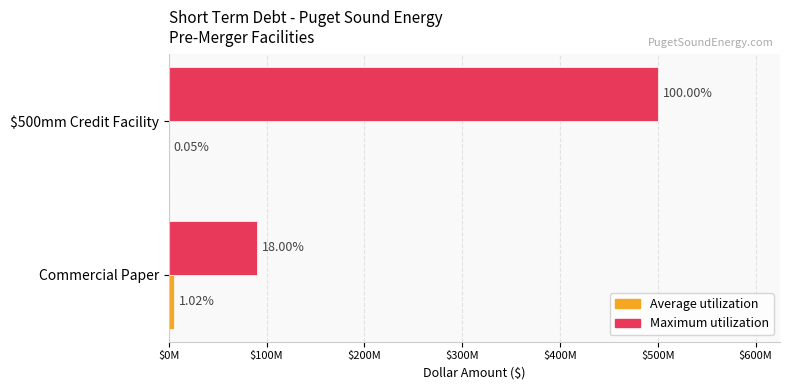

Rank the series by their maximum value, from highest to lowest.

Maximum utilization, Average utilization